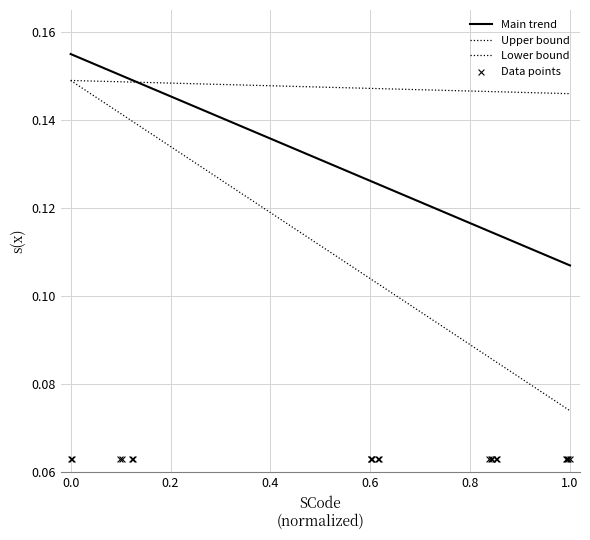

What is the total value across all series at 0.0?

0.5